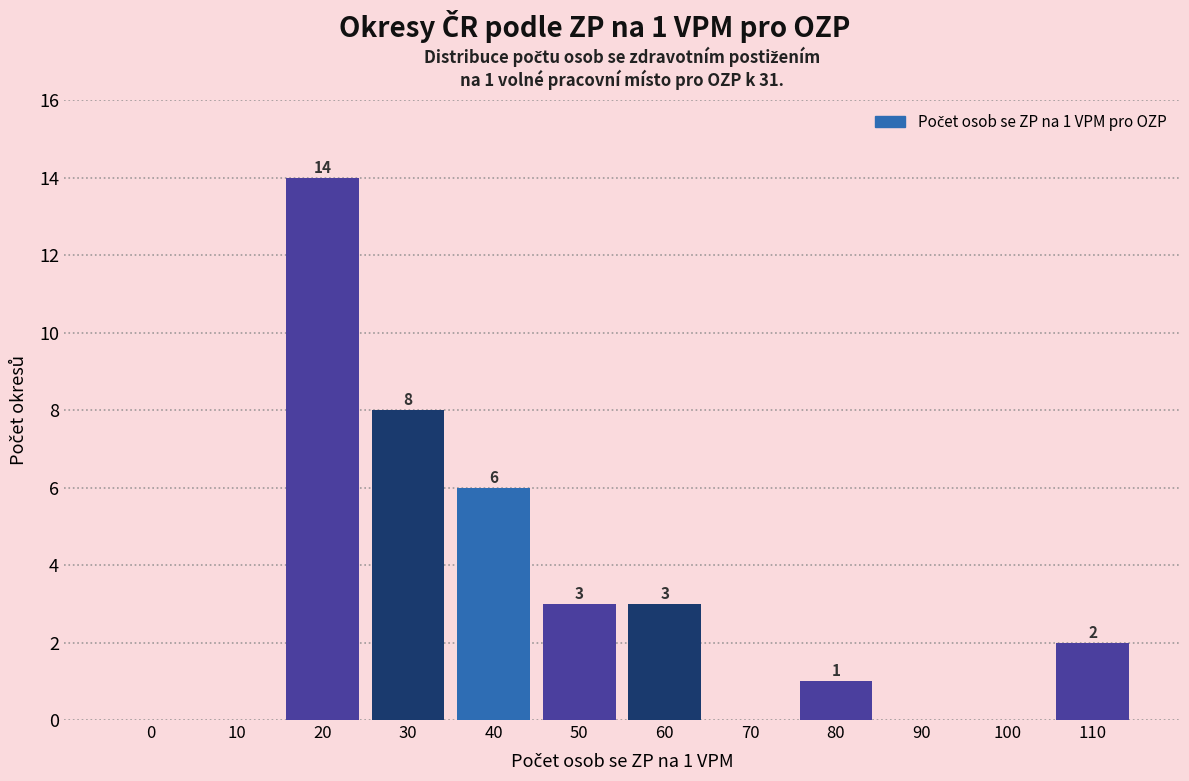

Reading left to right, list all the values displayed in this chart.

0=0	10=0	20=14	30=8	40=6	50=3	60=3	70=0	80=1	90=0	100=0	110=2